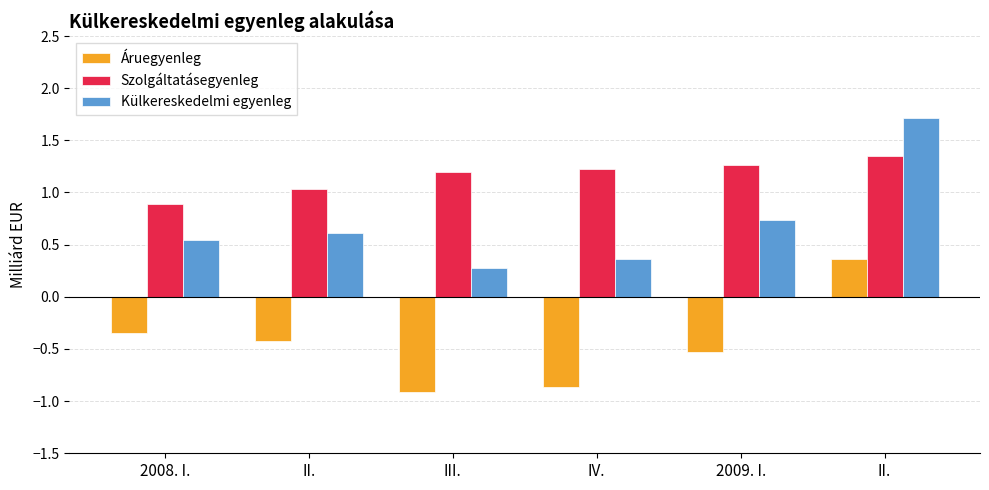

What is the average value of the Szolgáltatásegyenleg series?

1.2